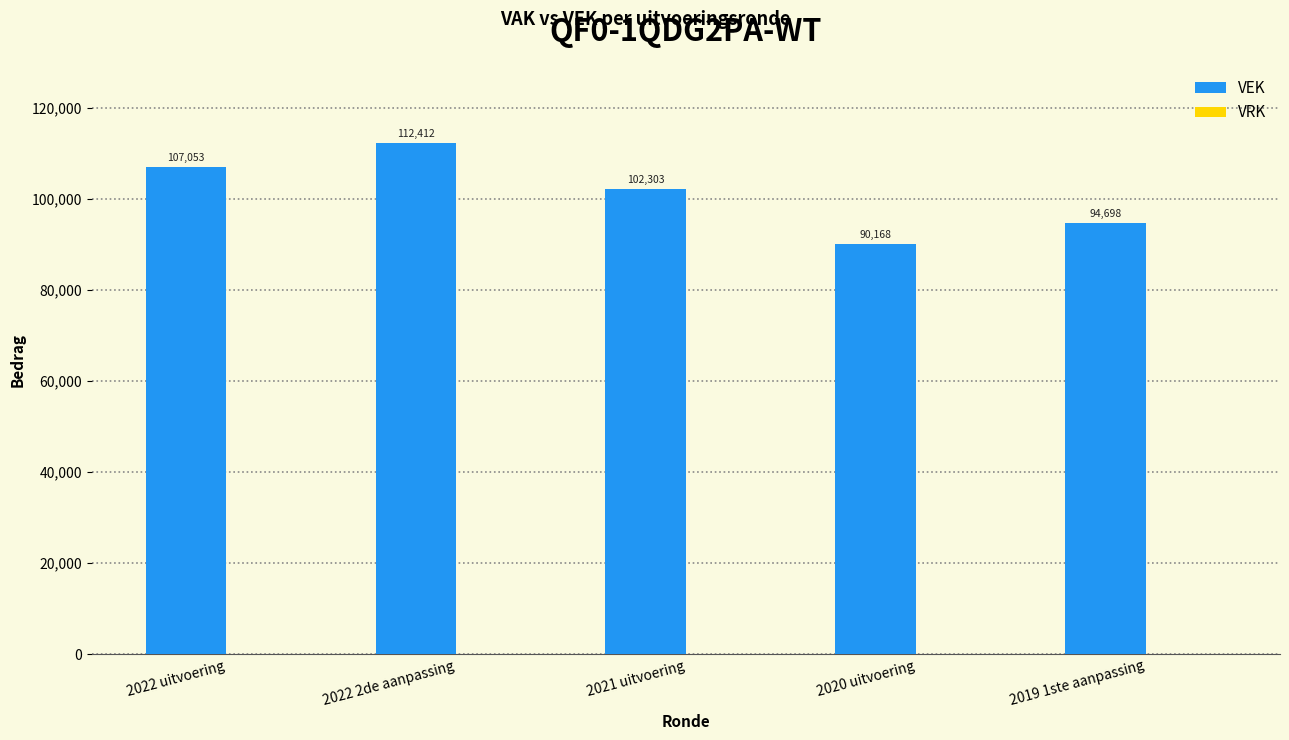

How many bars are there in total?

5